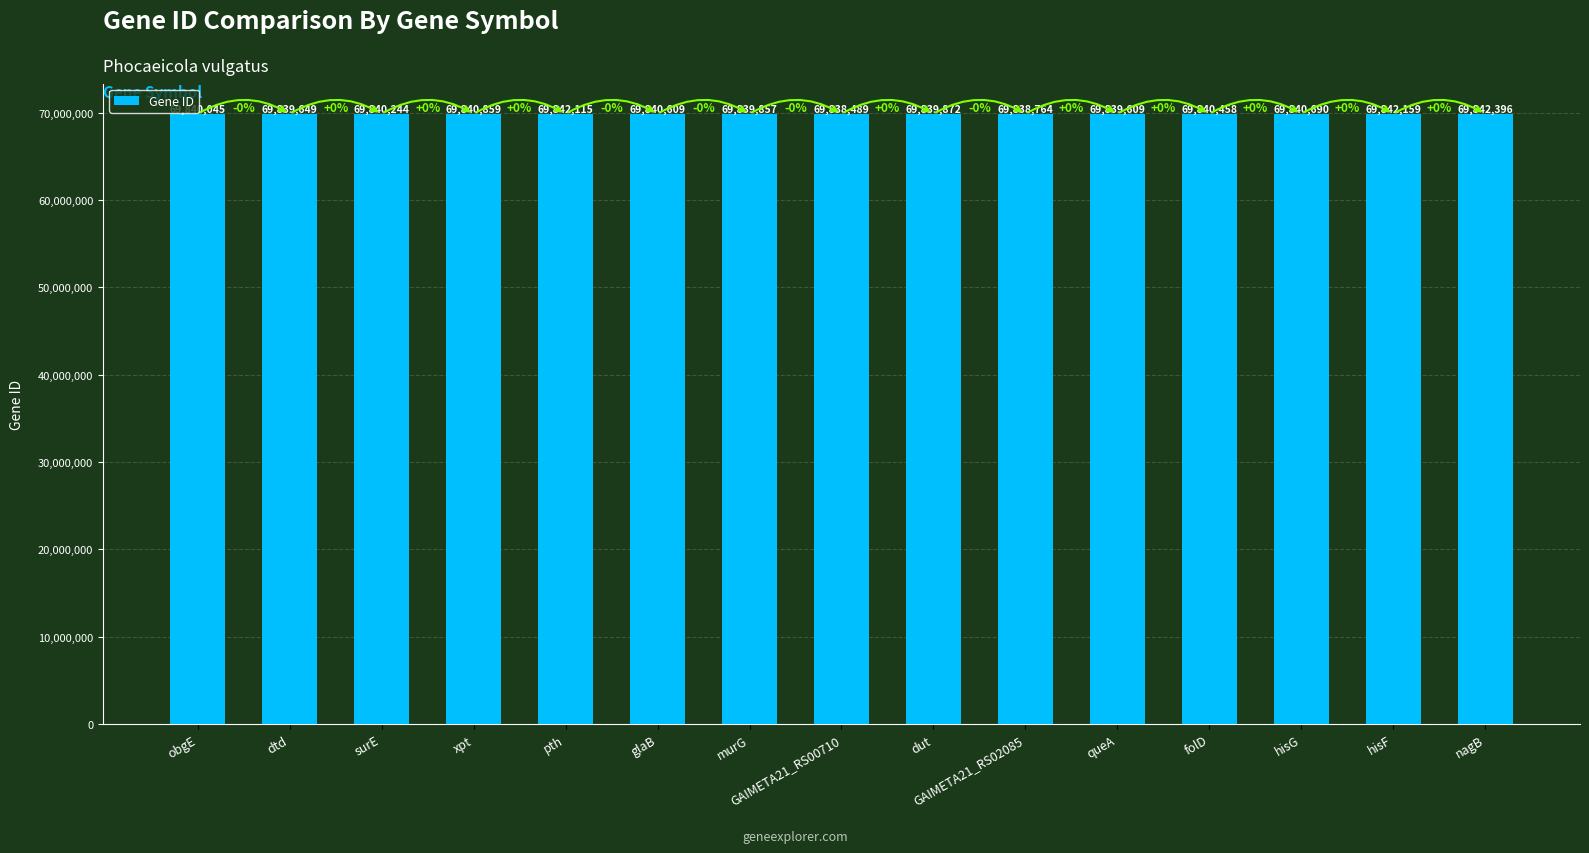

What is the change in value from dtd to hisF?

+2510